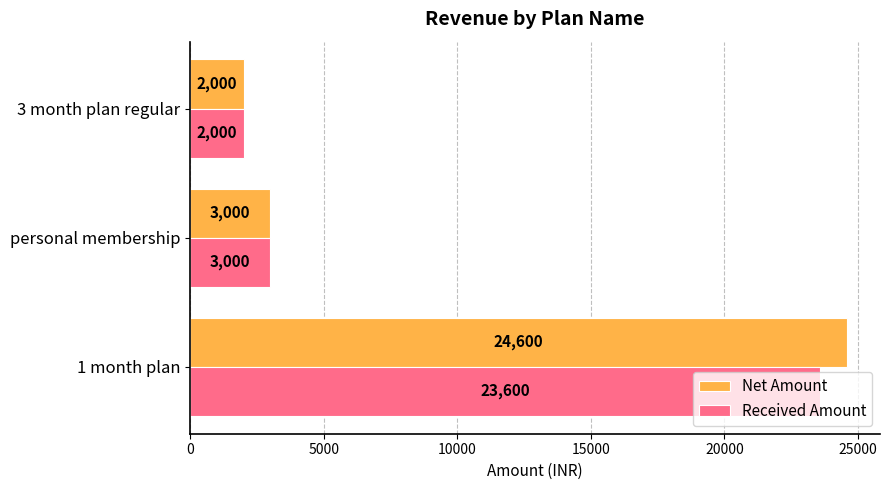

What is the difference between the highest and lowest values at 1 month plan?

1000